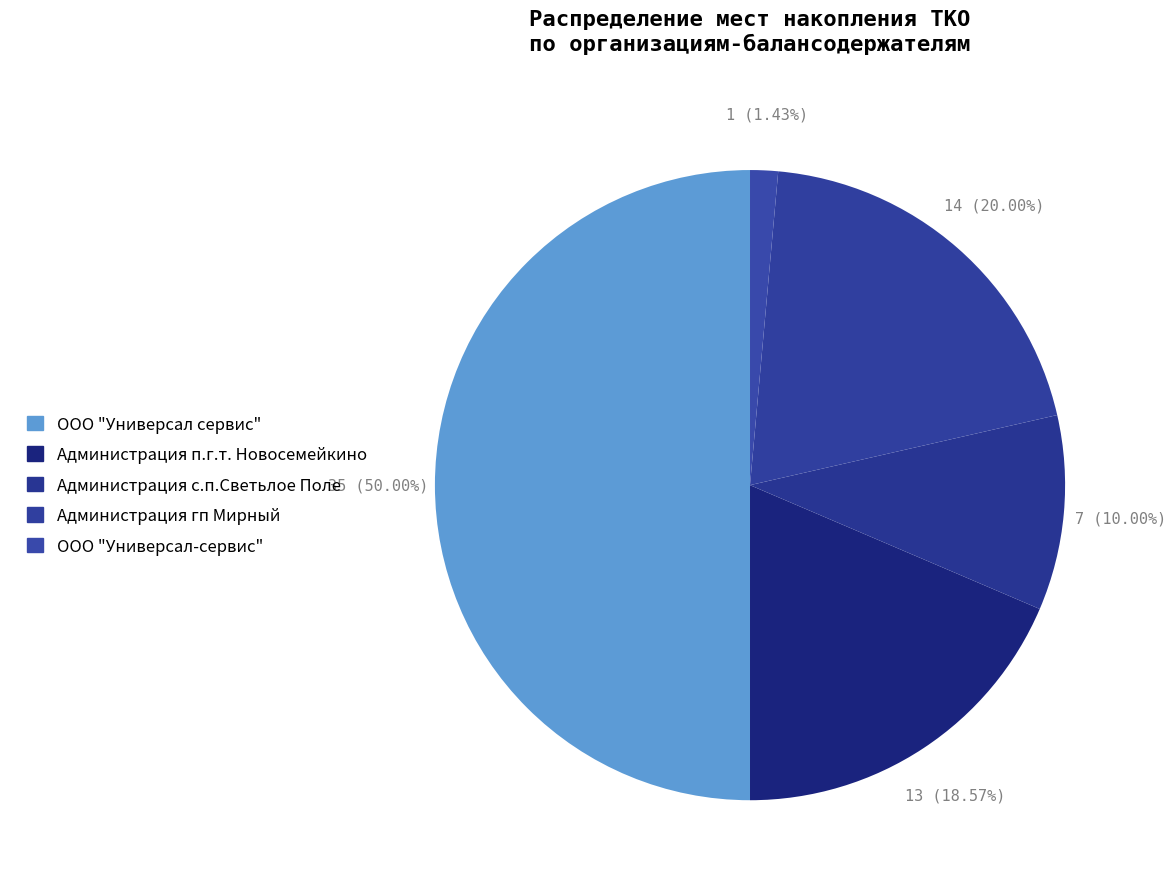

The ООО "Универсал сервис" slice represents 58% of the pie. True or false?

False